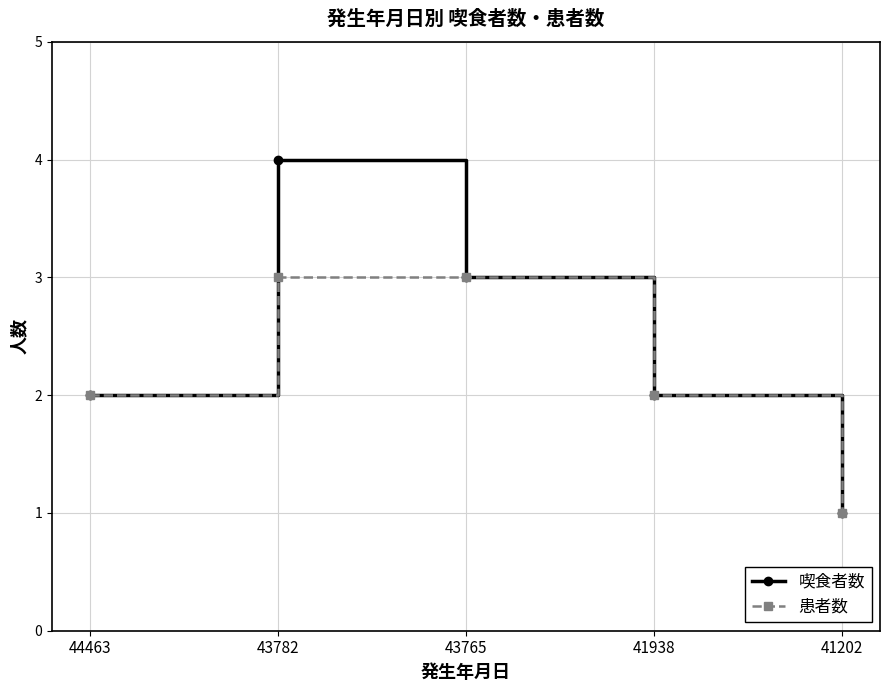

True or false: 患者数 has a value of 2 at 44463.

True